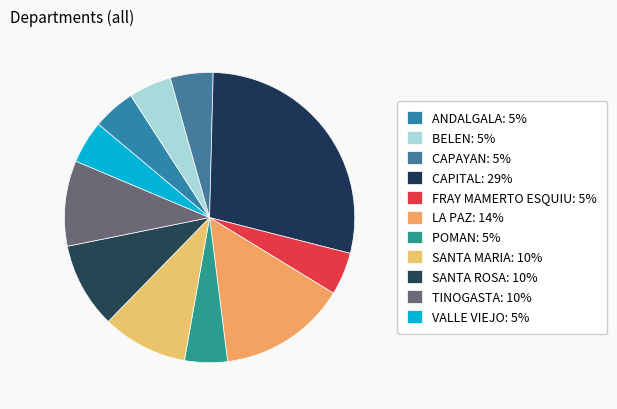

What is the ratio of the value at CAPITAL to the value at SANTA MARIA?

3.0